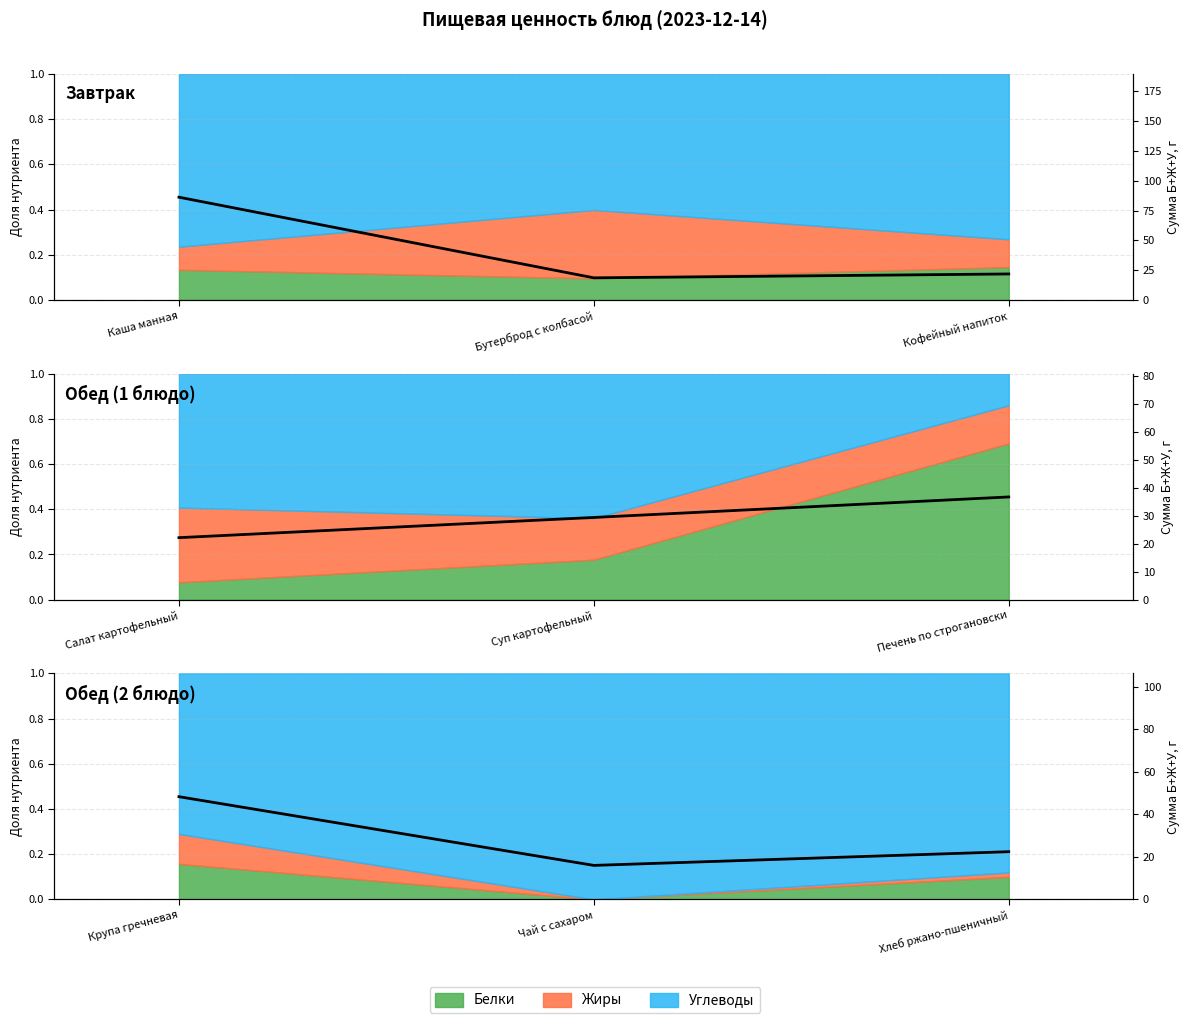

Rank the categories by value from highest to lowest.

Каша манная, Кофейный напиток, Бутерброд с колбасой